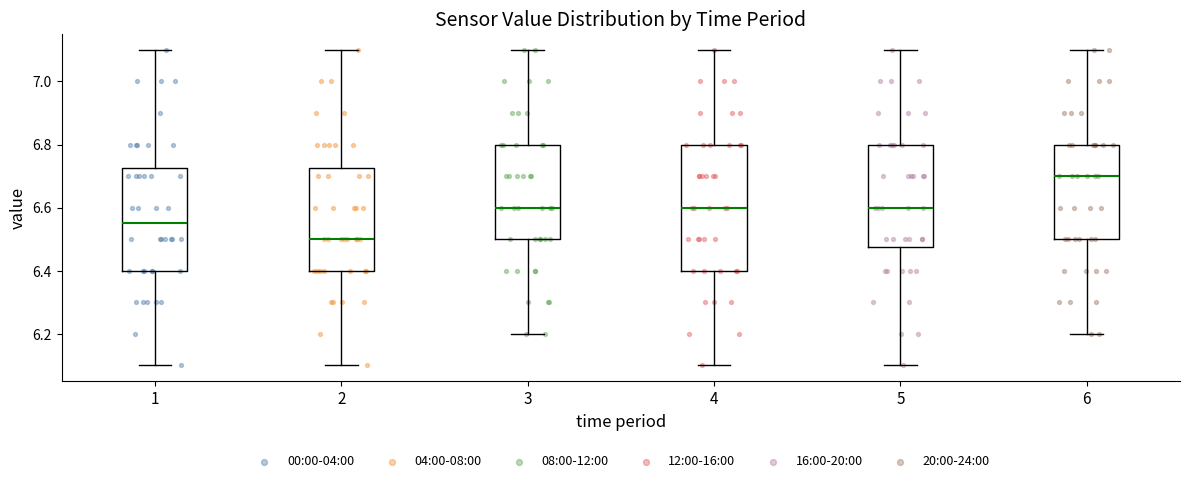

Which box's median line is the highest?

6